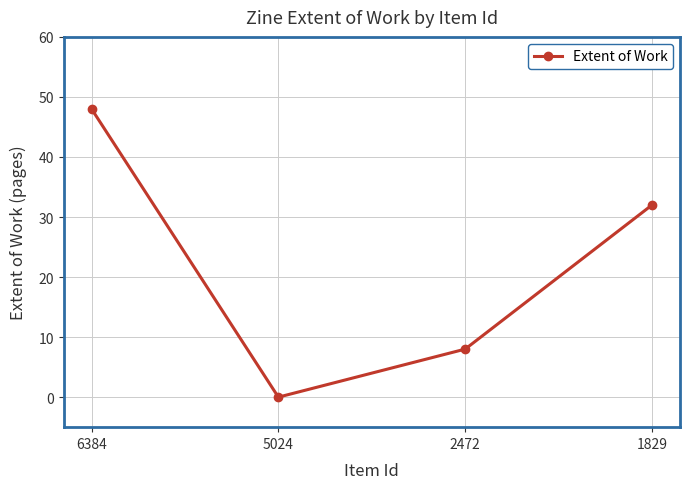

Count the number of data series in this chart.

1